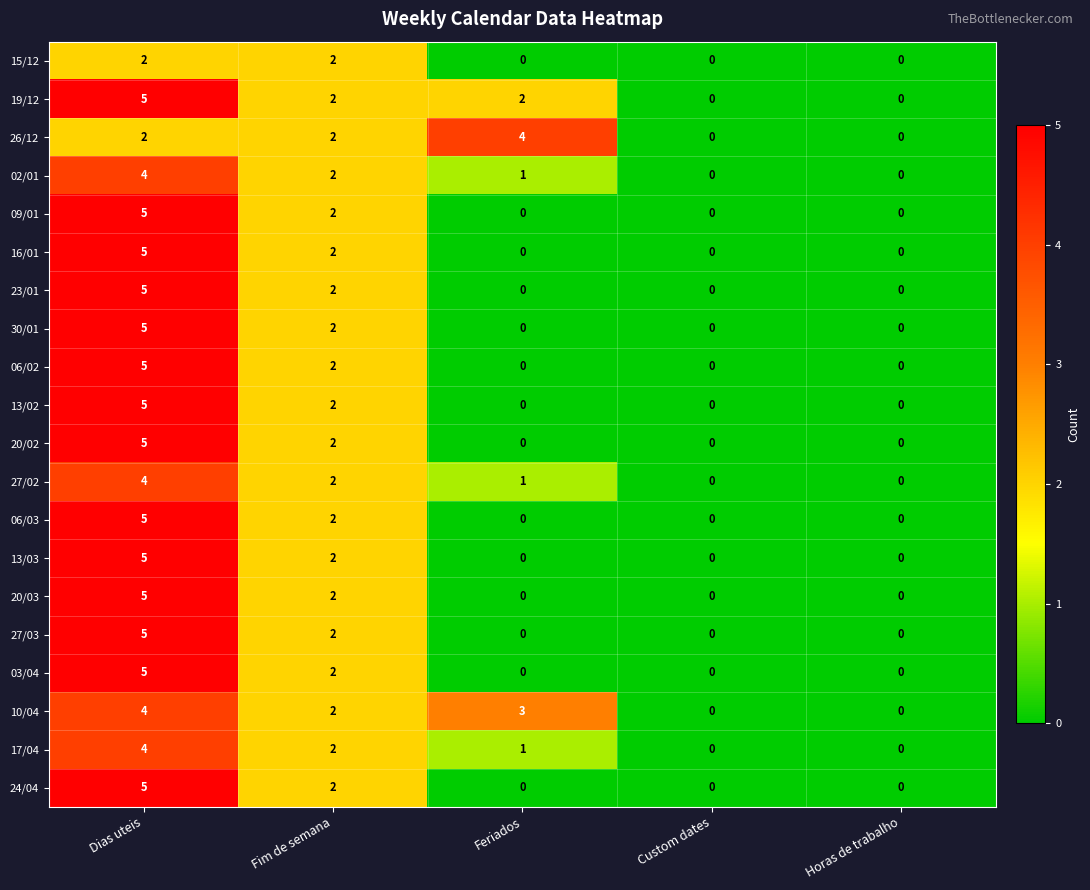

What is the spread (max minus min) of values at Dias uteis?

3